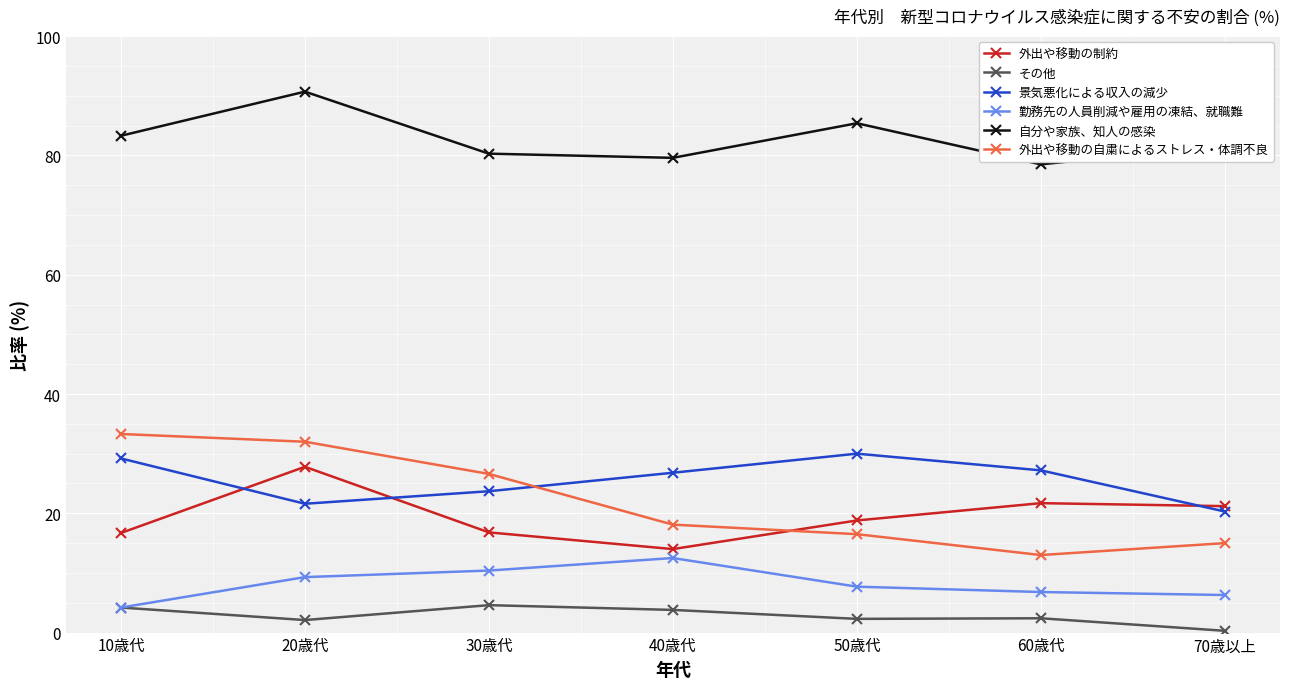

At which label does 外出や移動の制約 first exceed 18?

20歳代